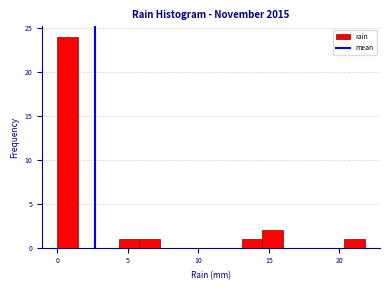

Read against the x-axis, roughly where is the centre of the tallest bar?

0.5